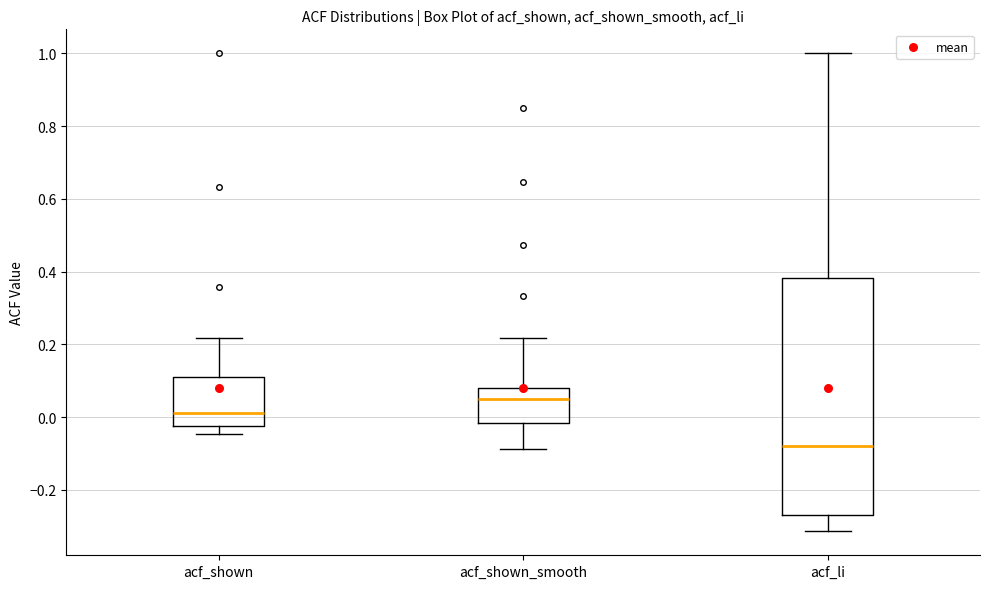

Which box is the tallest, from its lower edge to its upper edge?

acf_li